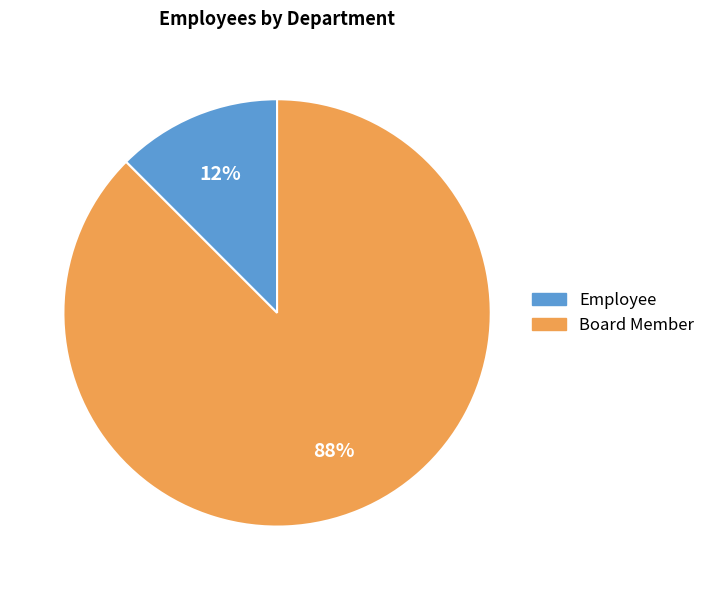

How many slices are in this pie chart?

2